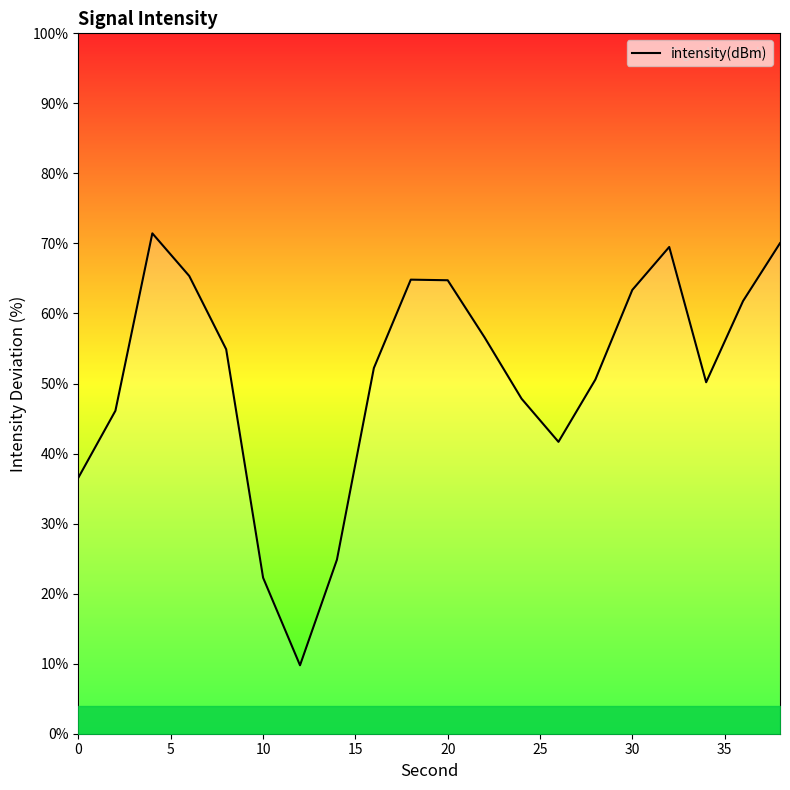

What is the greatest value displayed?

71.4